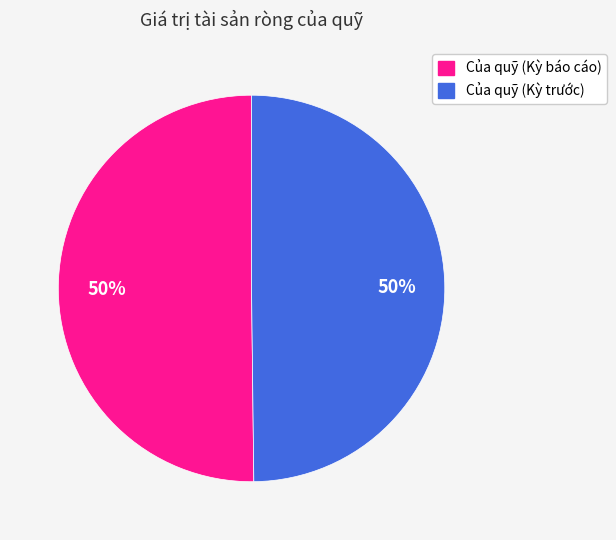

How many segments does this pie chart have?

2